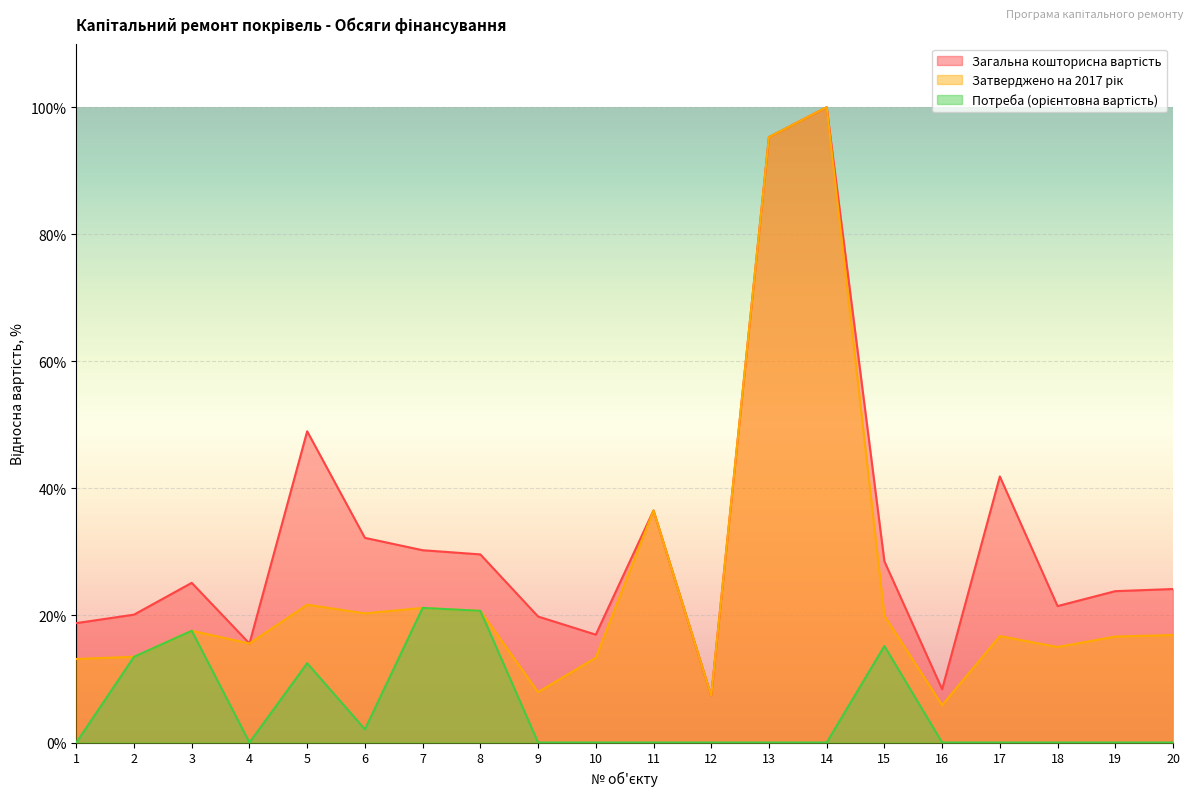

Is the value of Загальна кошторисна вартість at 1 greater than the value of Затверджено на 2017 рік at 5?

No